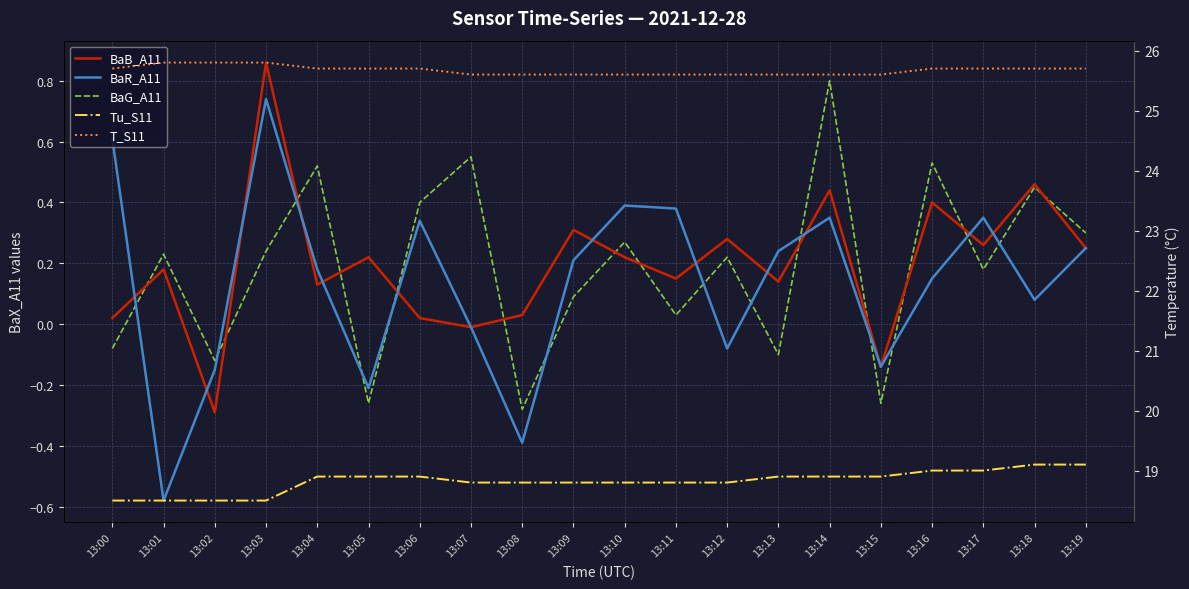

What is the sum of the BaG_A11 values at 13:15 and 13:02?

-0.4